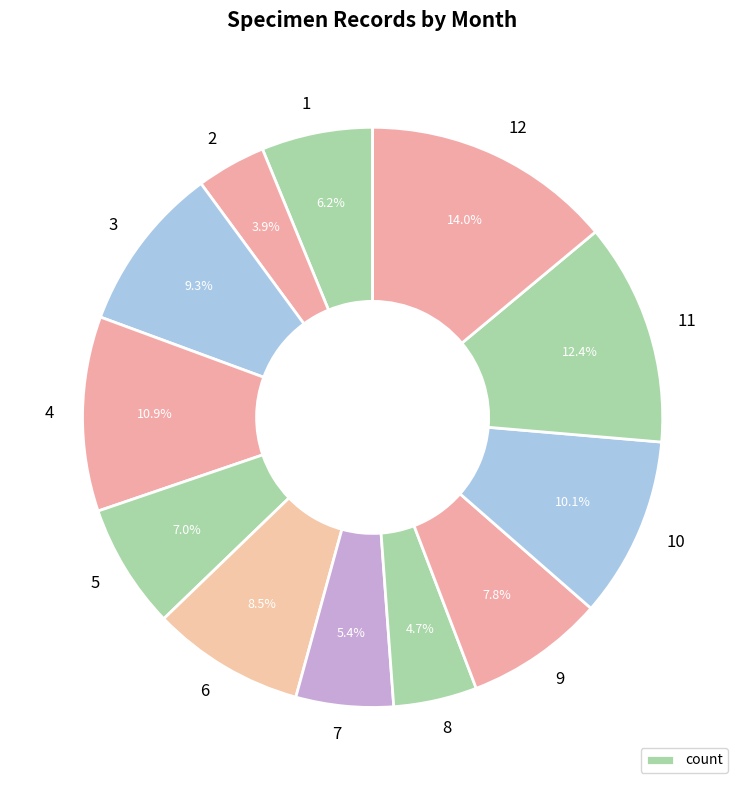

How many segments does this pie chart have?

12